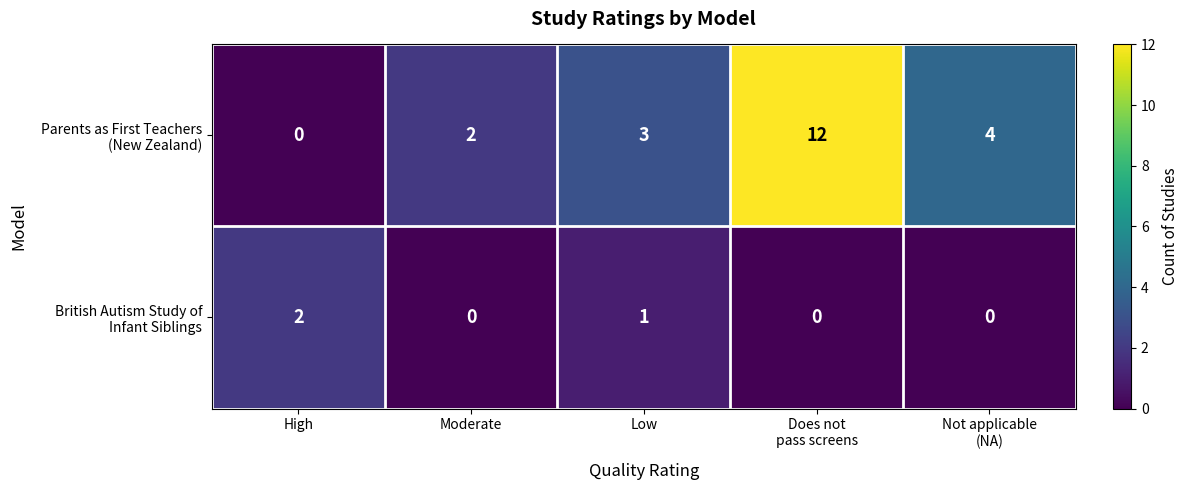

What is the total value across all series at Low?

4